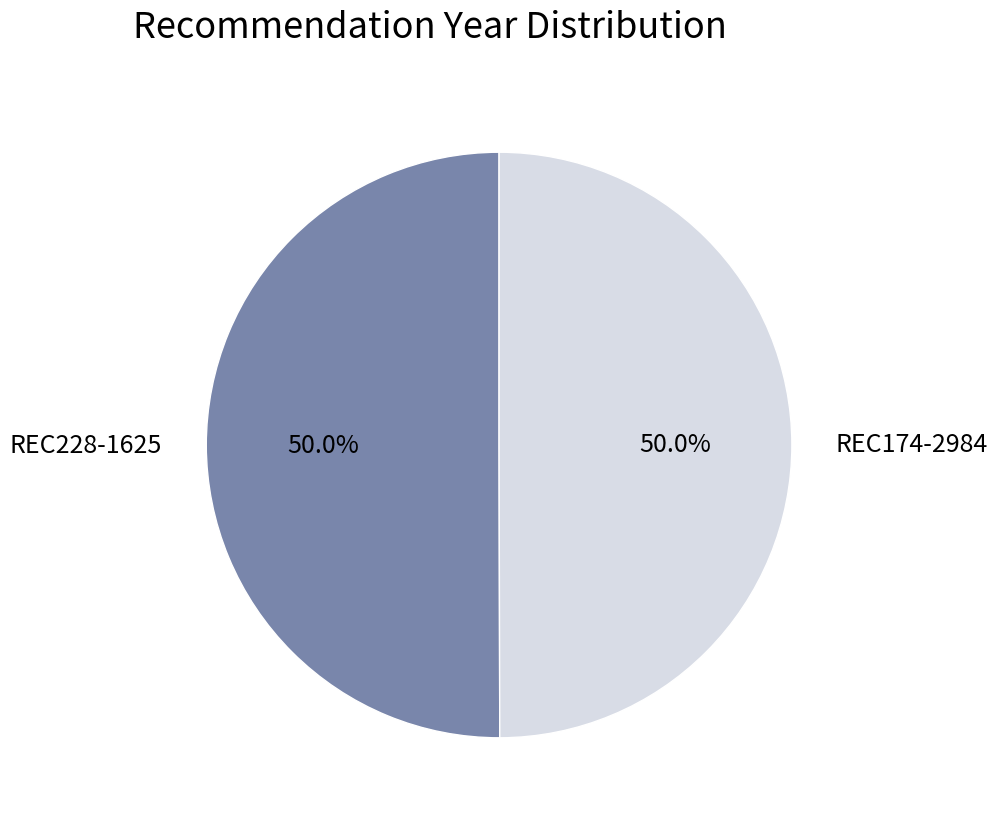

Is it true that REC228-1625 is 50% of the pie?

True